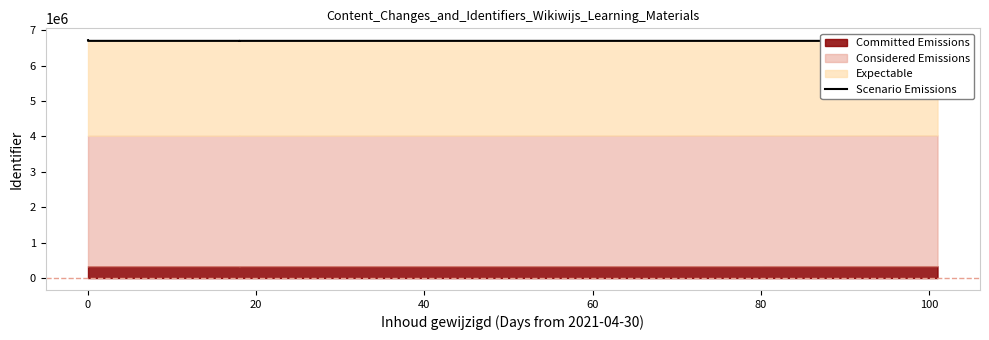

How many lines are shown in the chart?

1